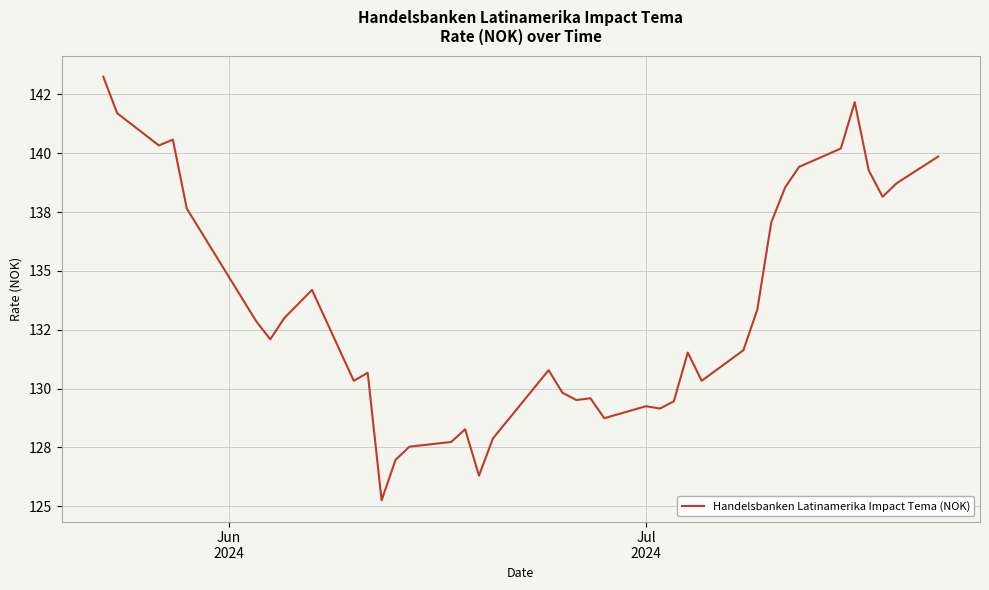

Is this an area chart (filled region under the line)?

No